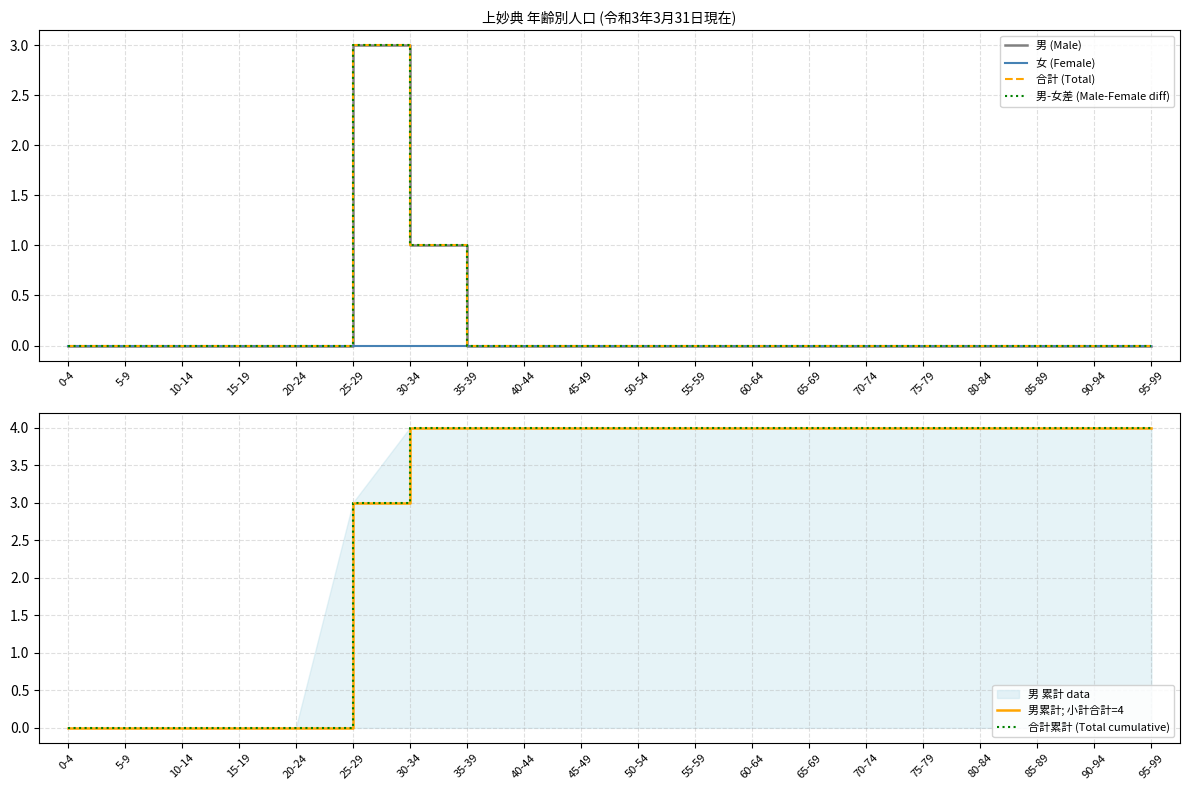

How many values in 合計累計 (Total cumulative) are above zero?

15